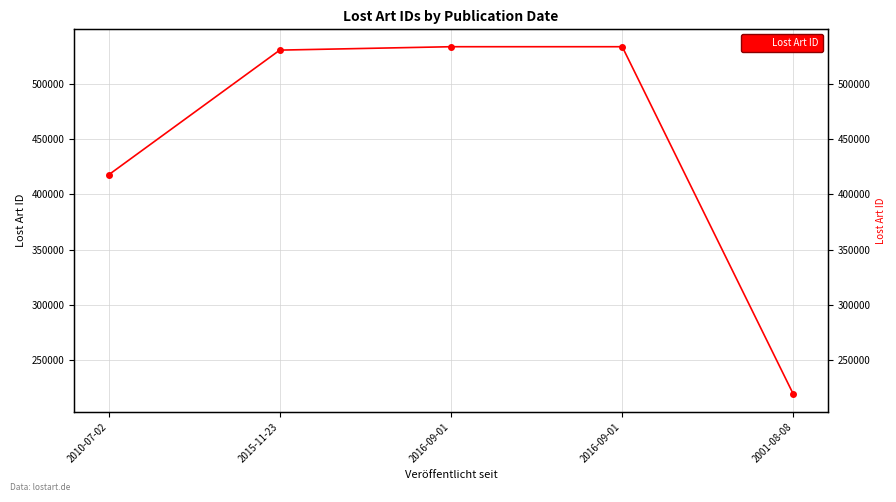

List the labels in order of value, smallest first.

2001-08-08, 2010-07-02, 2015-11-23, 2016-09-01, 2016-09-01